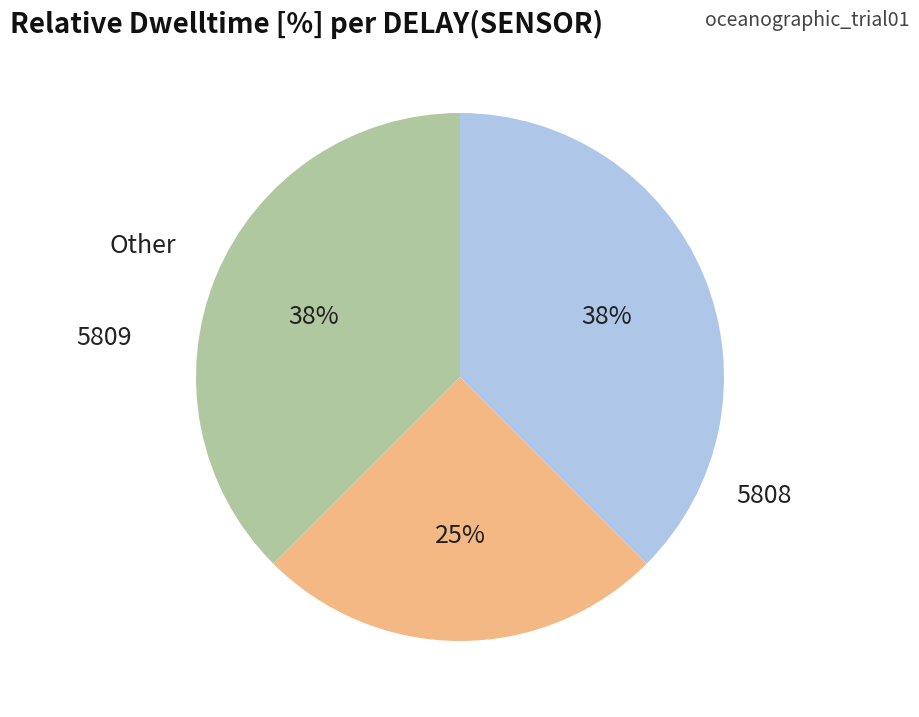

To the nearest percent, what is the average slice percentage?

33%